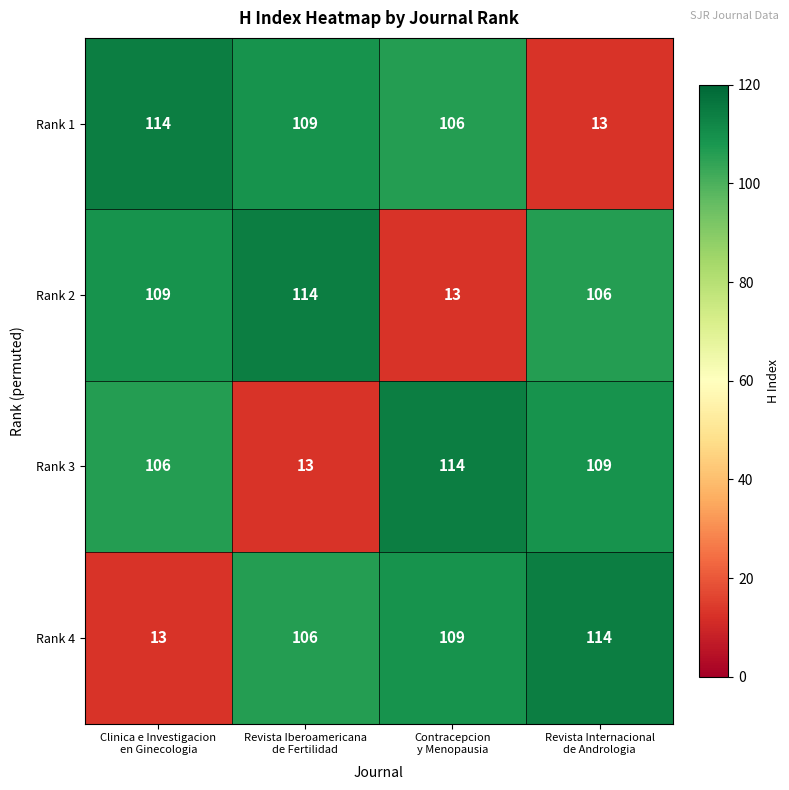

At Revista Iberoamericana
de Fertilidad, list the series in order from smallest to largest.

Rank 3, Rank 4, Rank 1, Rank 2